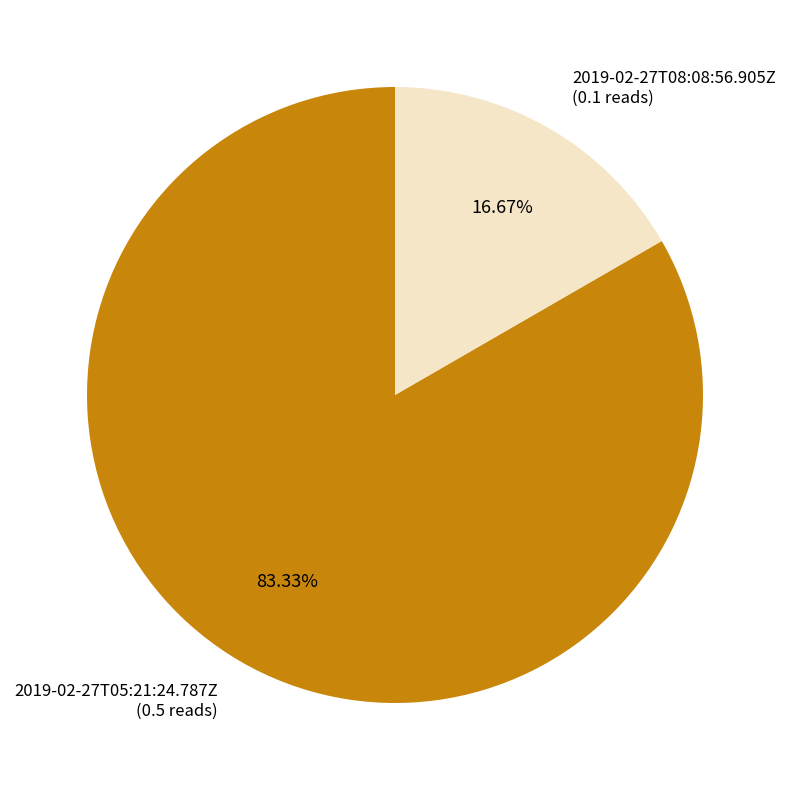

Rank the categories by value from highest to lowest.

2019-02-27T05:21:24.787Z, 2019-02-27T08:08:56.905Z